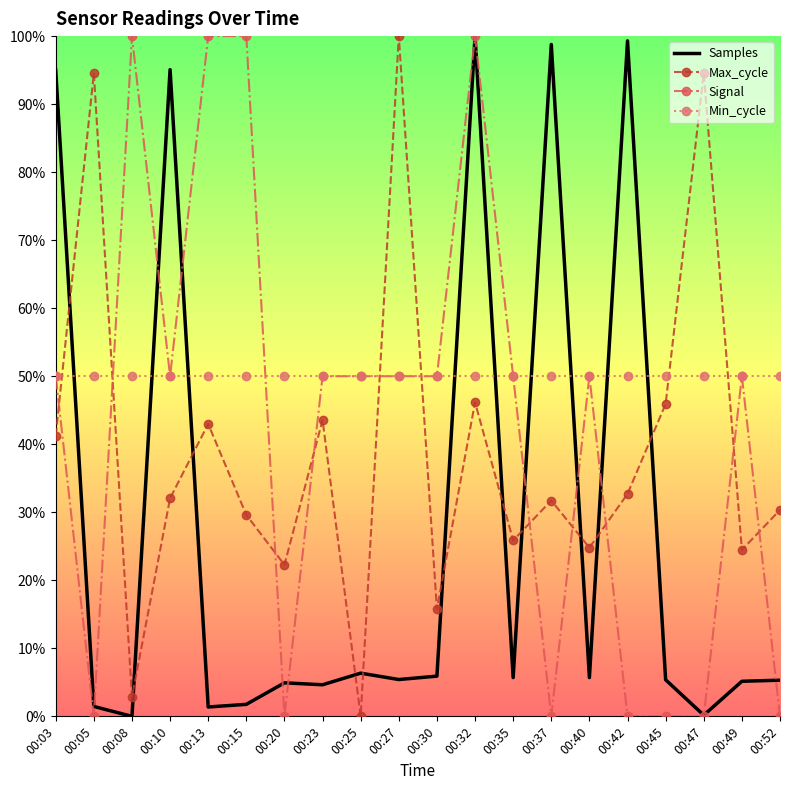

The Max_cycle series shows 24.8 at 00:40. True or false?

True